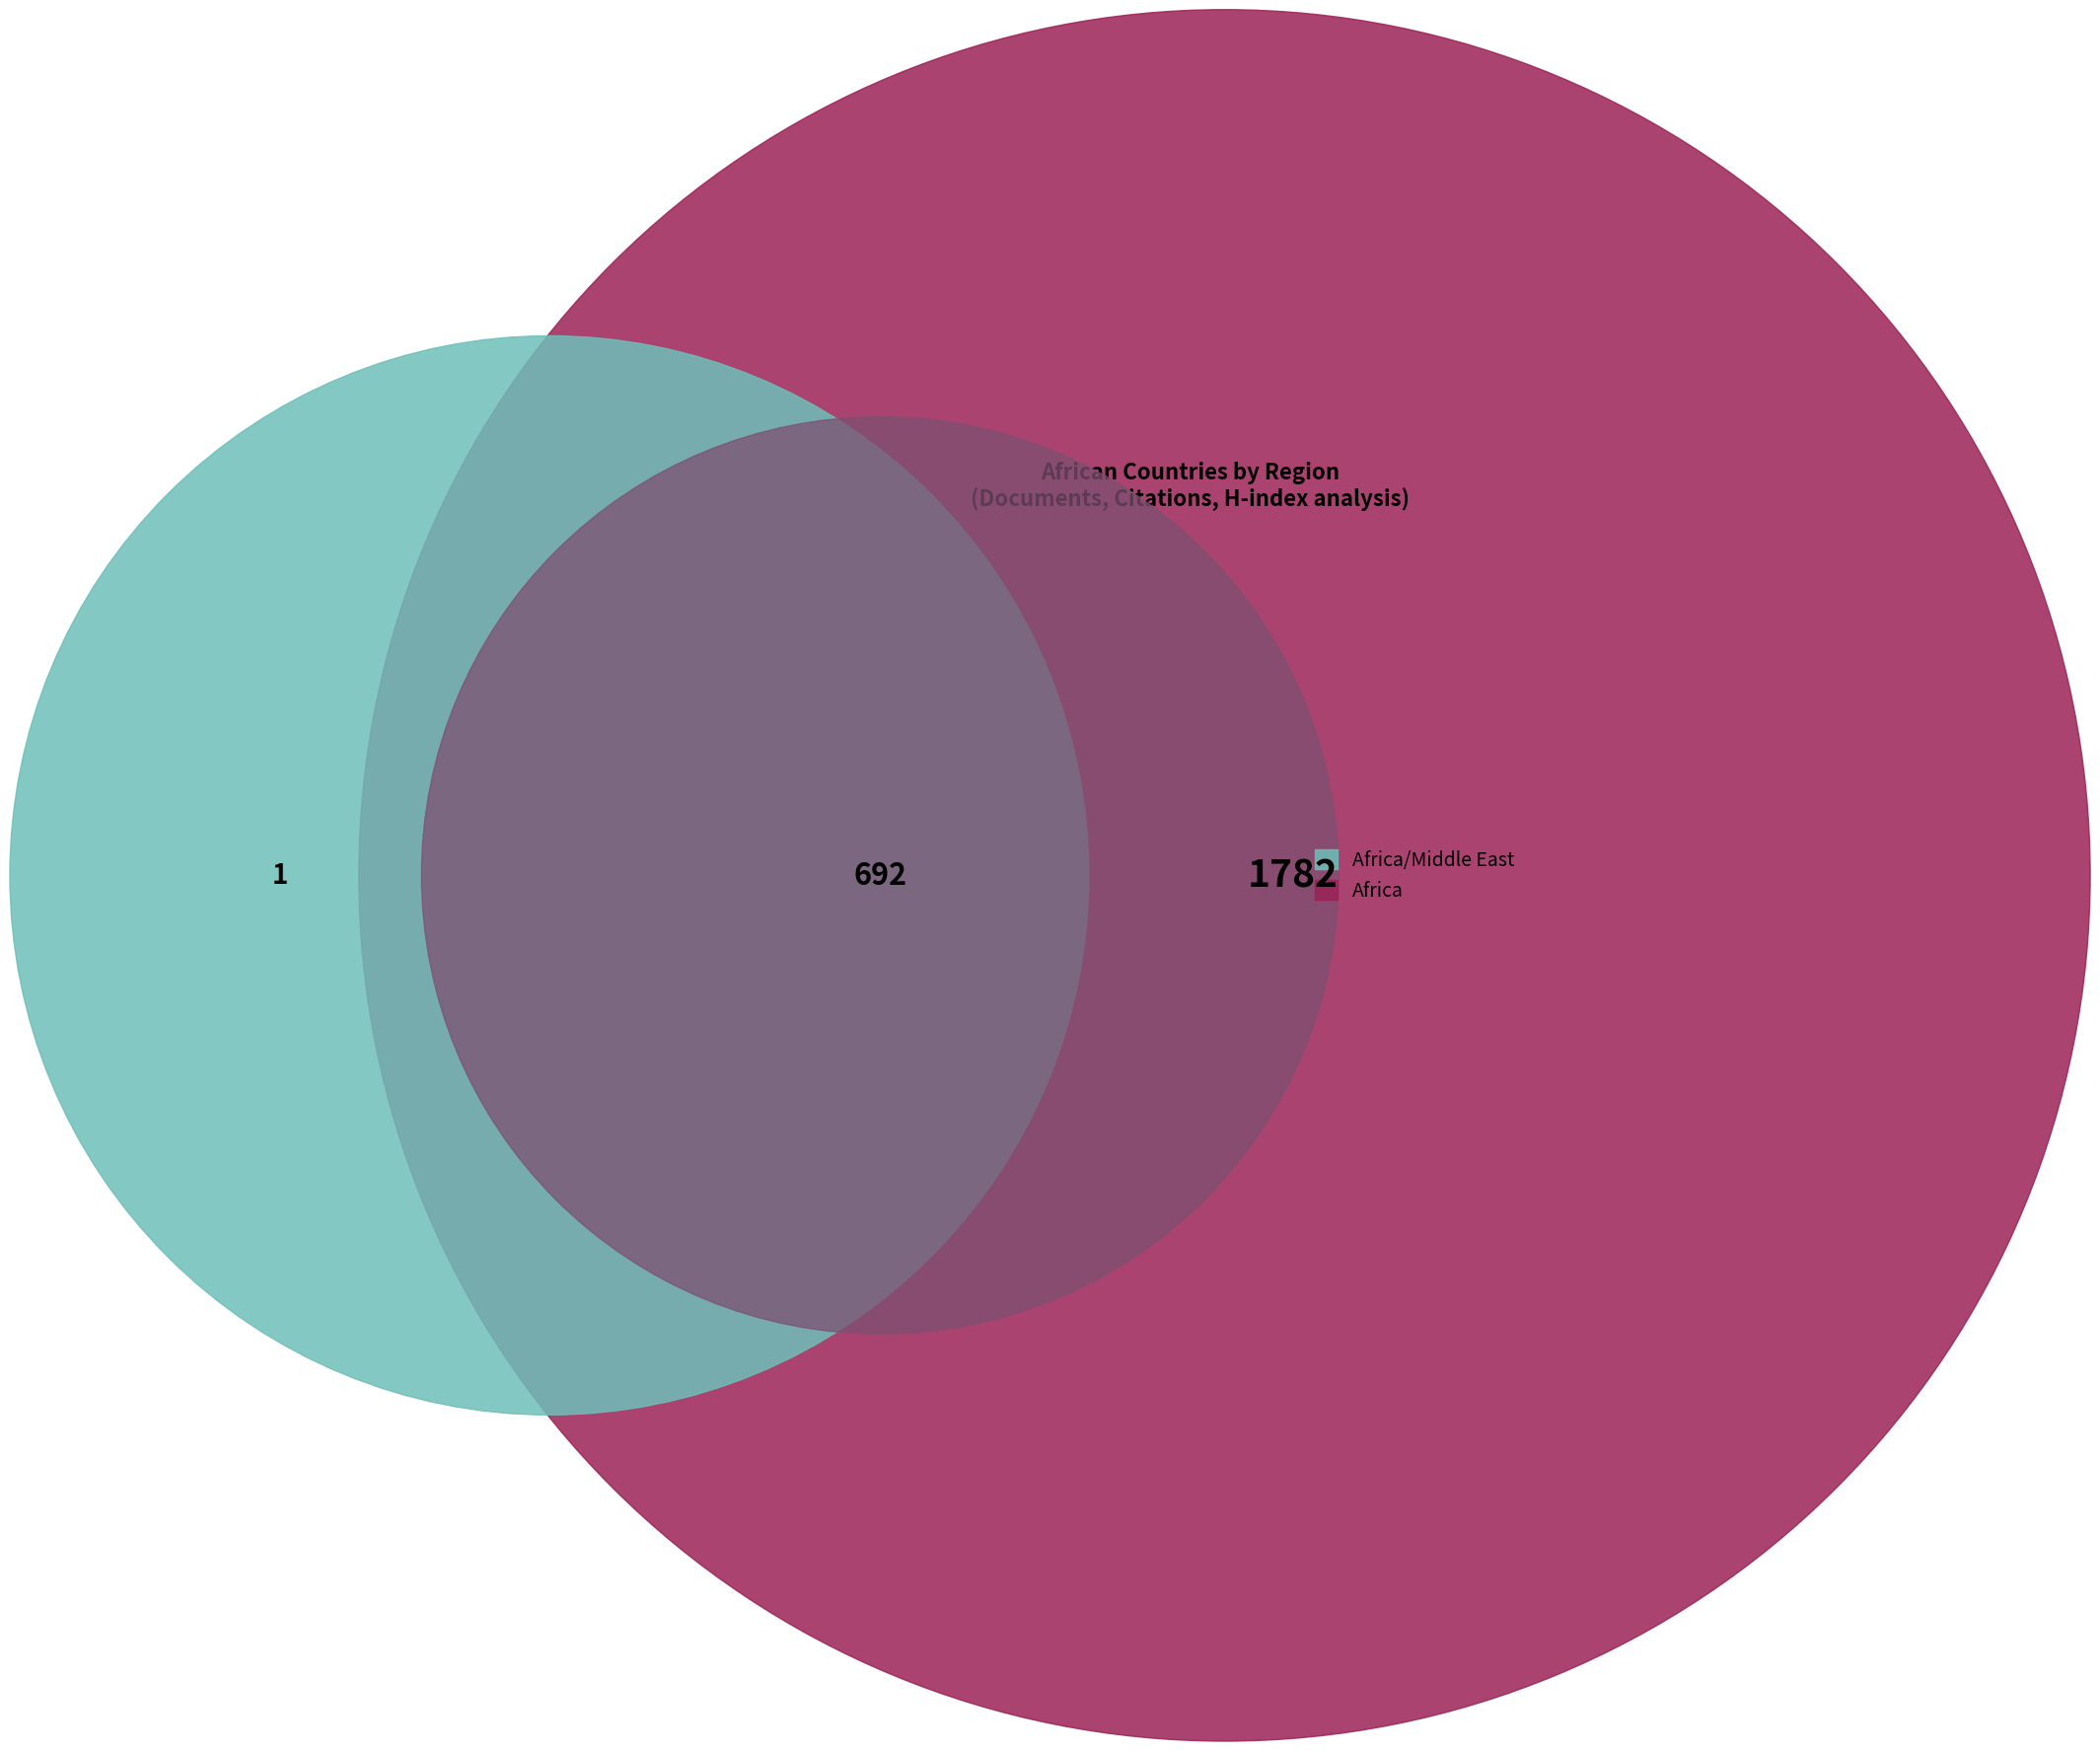

Do Africa and Africa/Middle East together represent more than half of the pie?

Yes